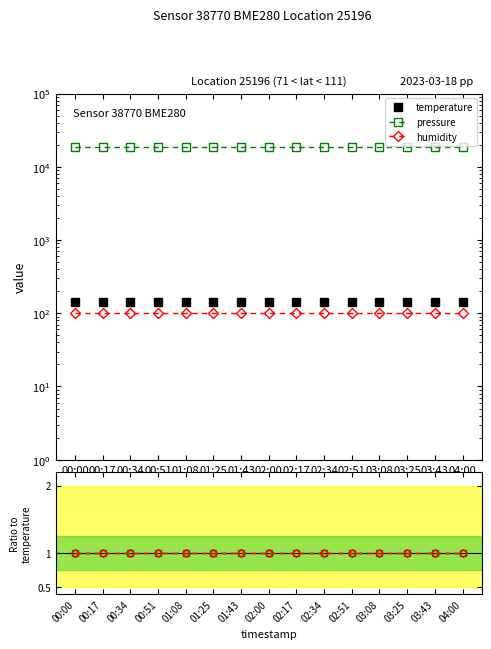

At which label is pressure closest to 1?

00:00